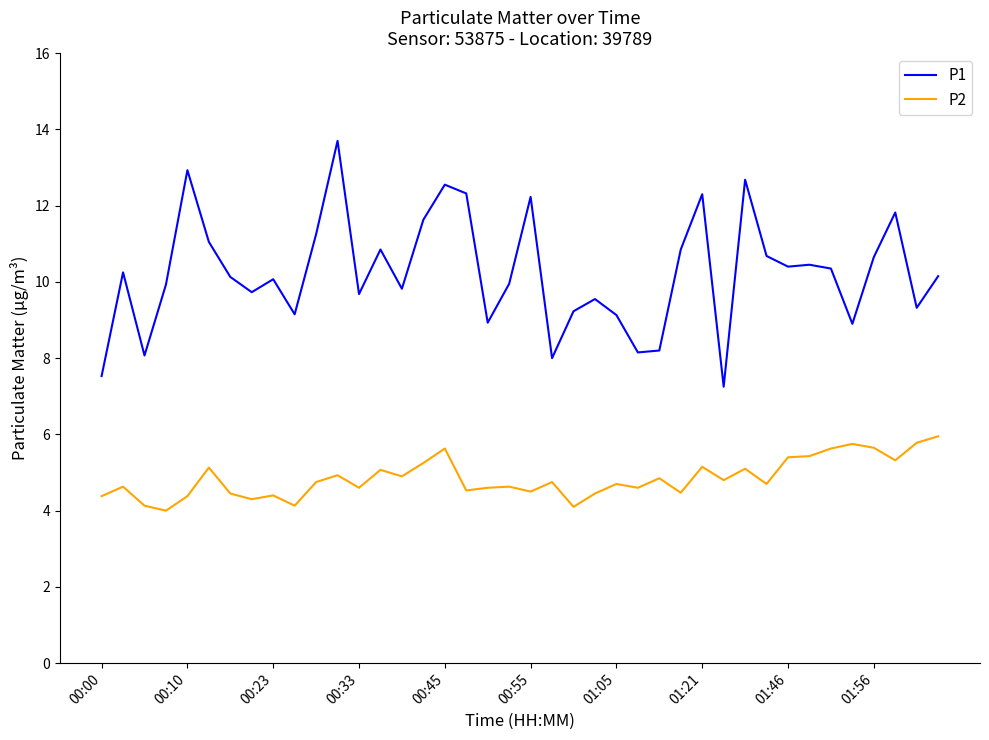

List the series in order of their overall mean, highest first.

P1, P2